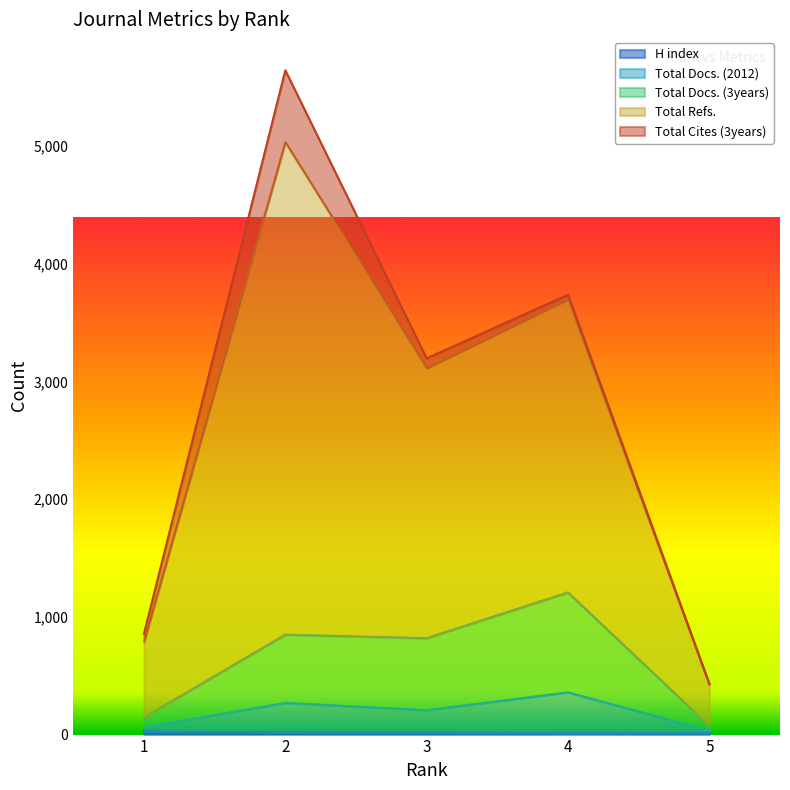

Does the chart have visible grid lines?

No